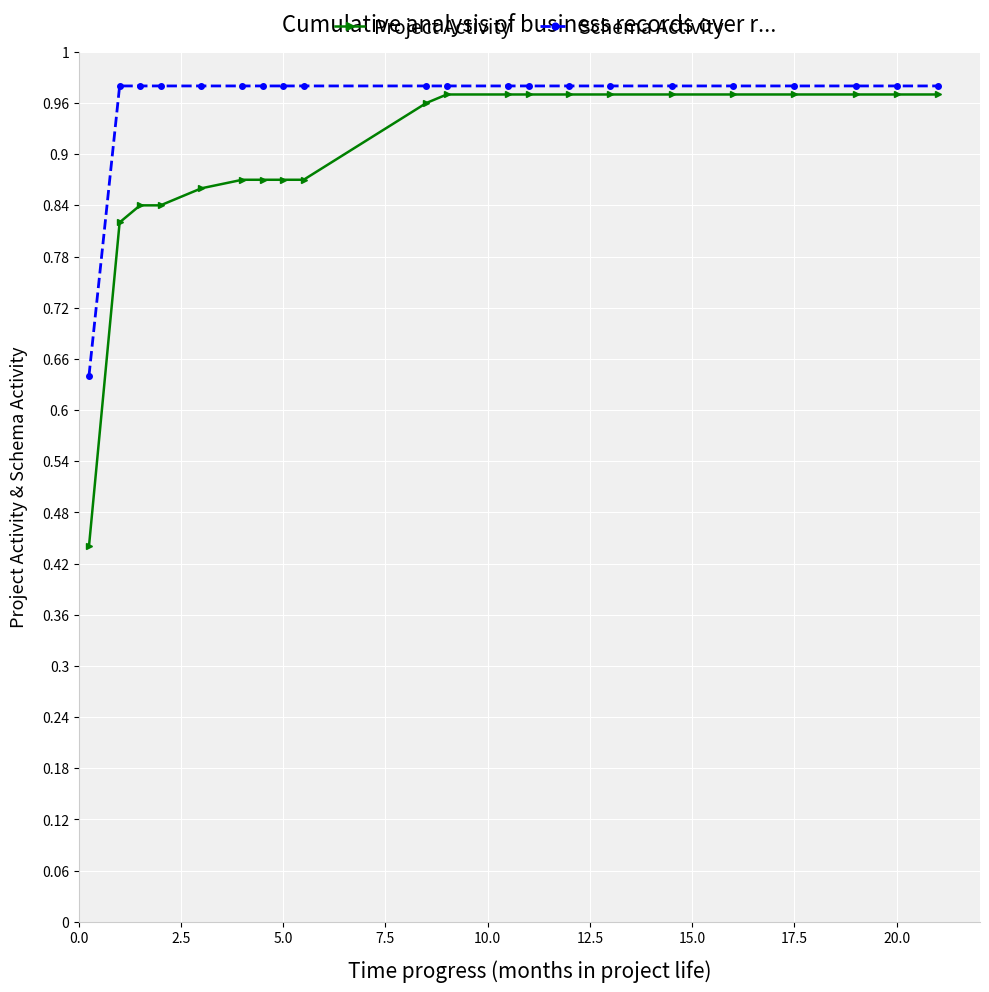

What are all the series names shown in the legend?

Project Activity, Schema Activity